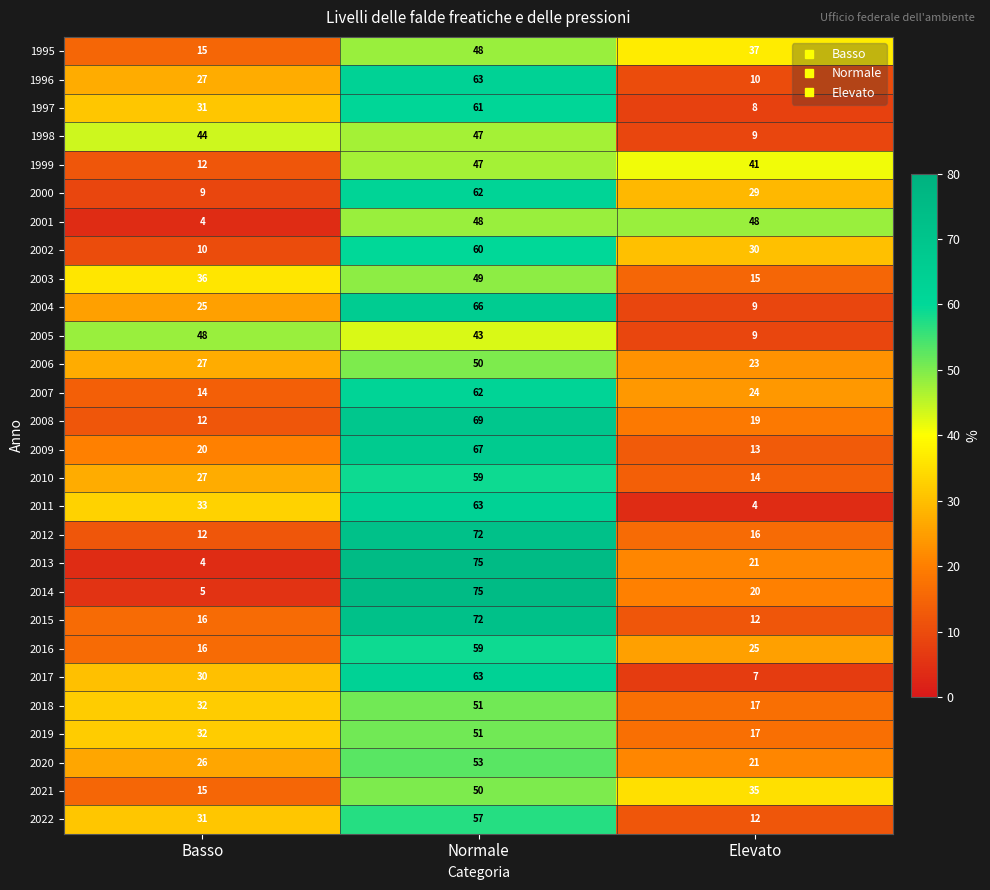

What is the difference between the 2005 values at Basso and Elevato?

39